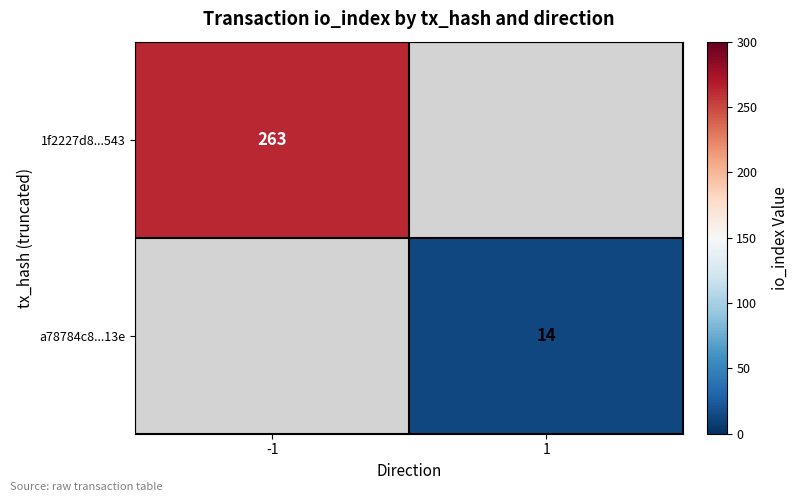

Is it true that 1f2227d8...543 equals 263 at -1?

True